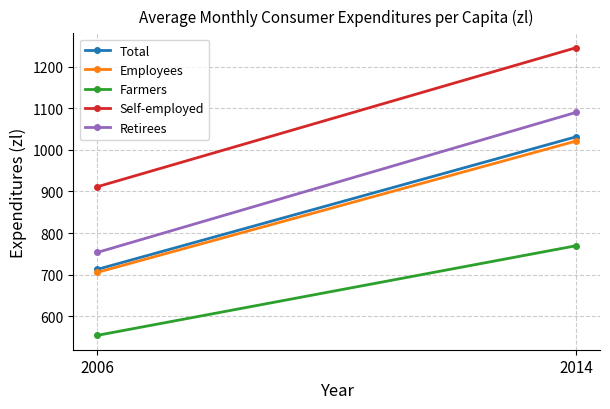

Between 2014 and 2006, which is larger?

2014